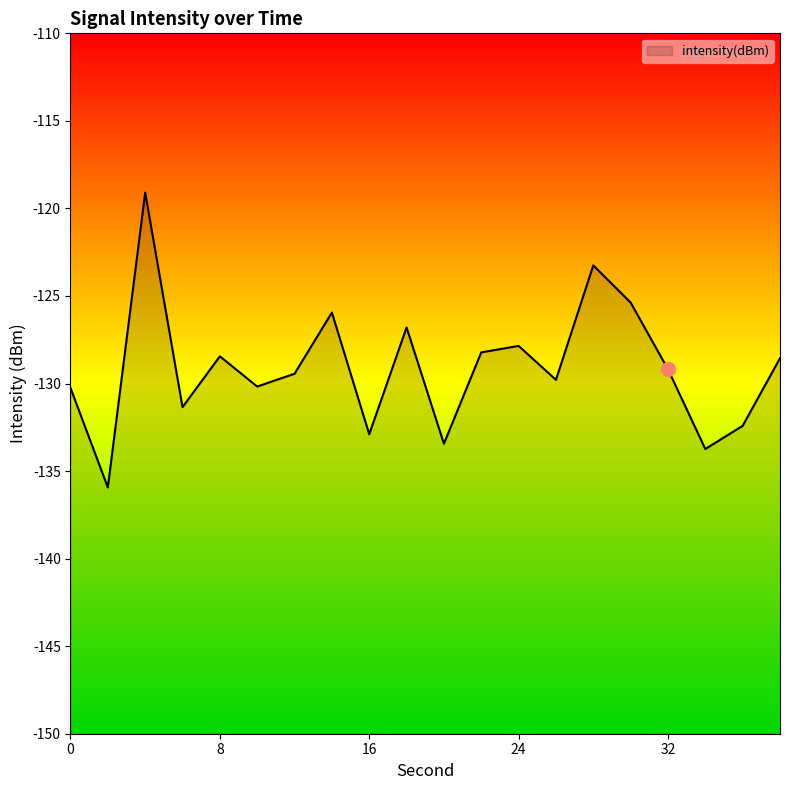

How many data points are less than -129?

11